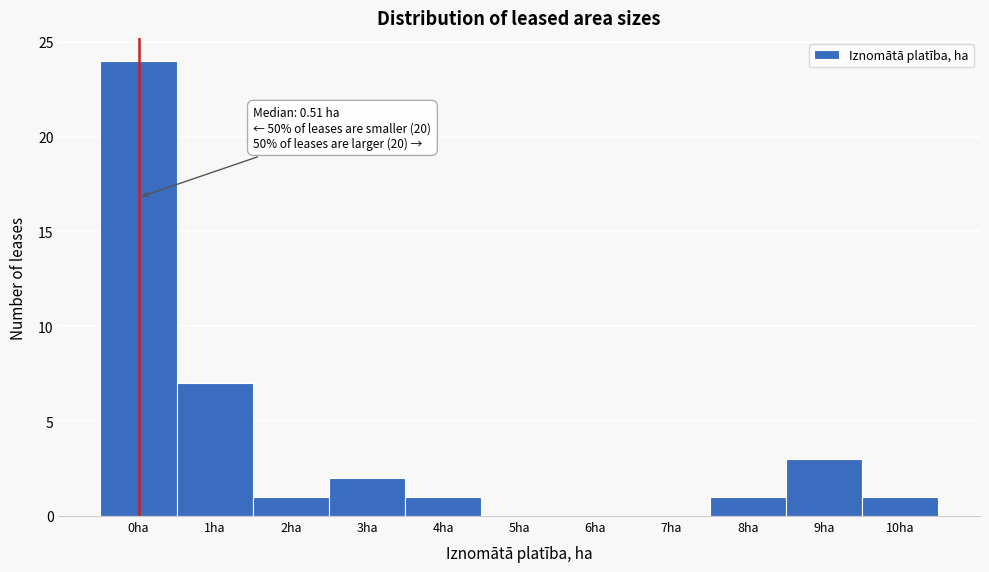

Reading left to right, extract all data points from this chart.

0ha=24	1ha=7	2ha=1	3ha=2	4ha=1	5ha=0	6ha=0	7ha=0	8ha=1	9ha=3	10ha=1